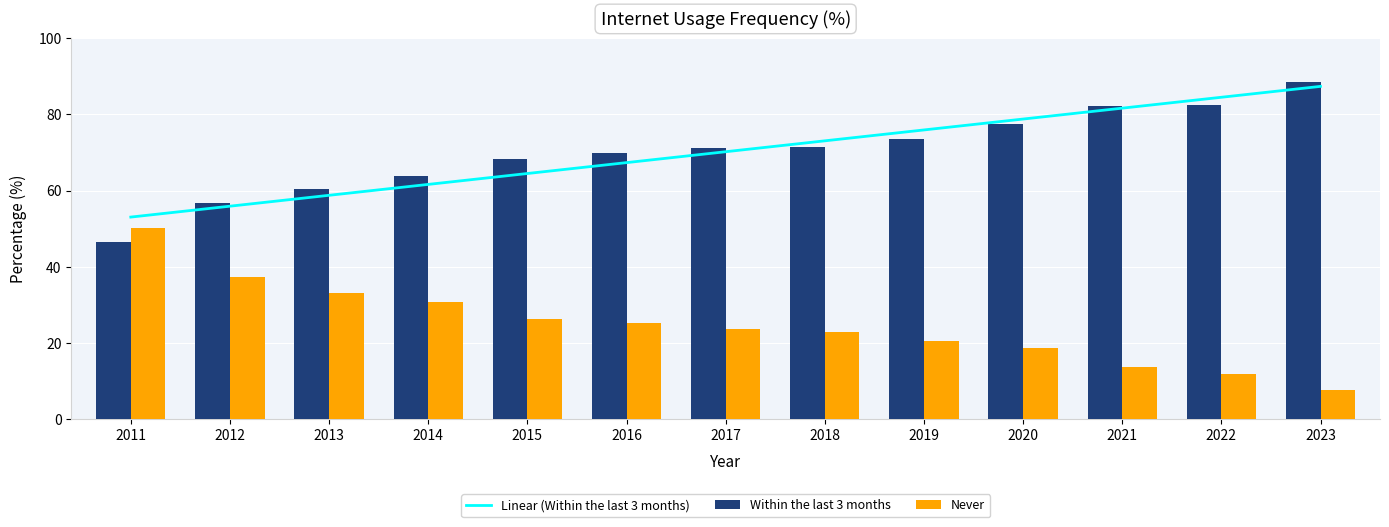

At which label does Never reach its minimum?

2023